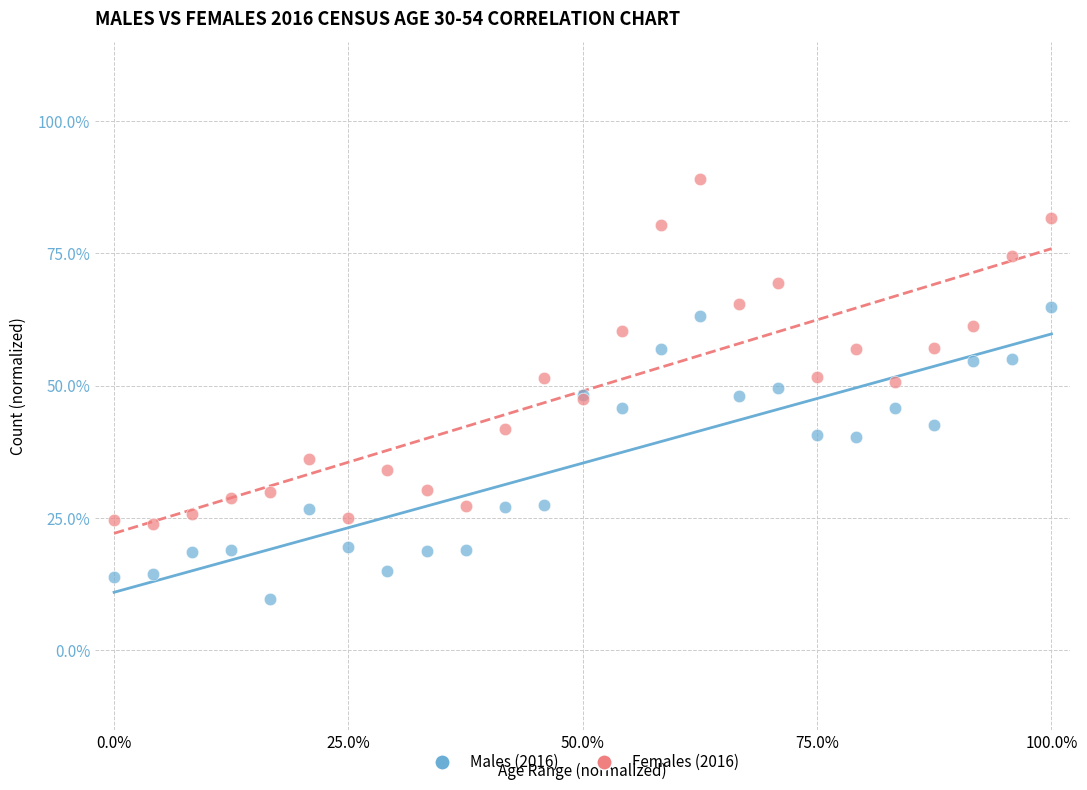

What are all the series names shown in the legend?

Males (2016), Females (2016)